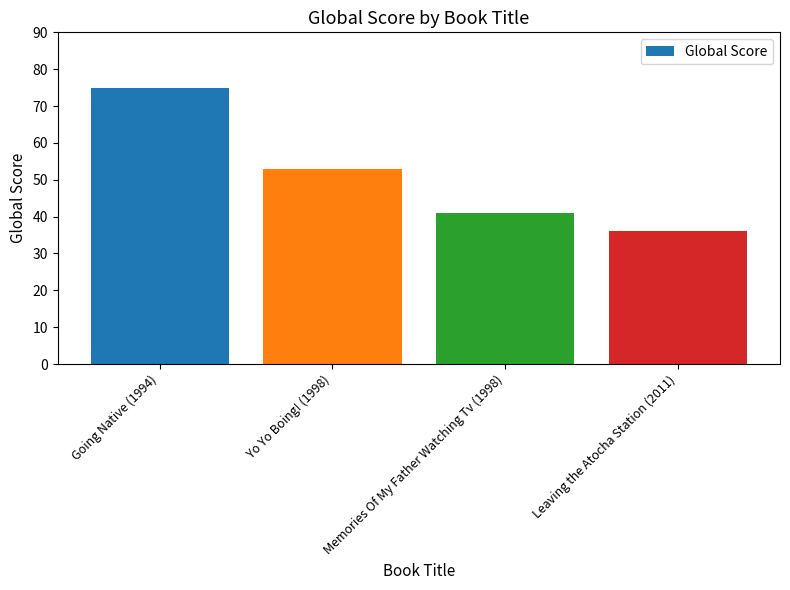

Does the chart contain any negative values?

No